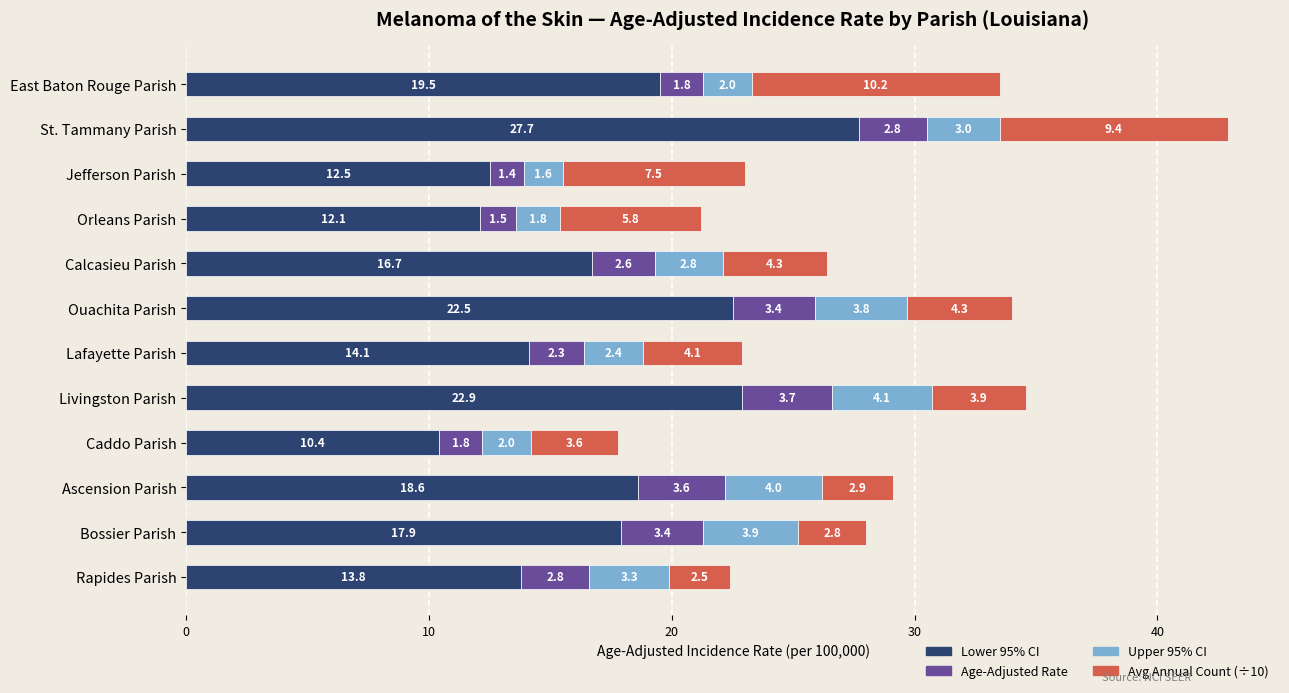

What is the minimum value for Lower 95% CI?

10.4